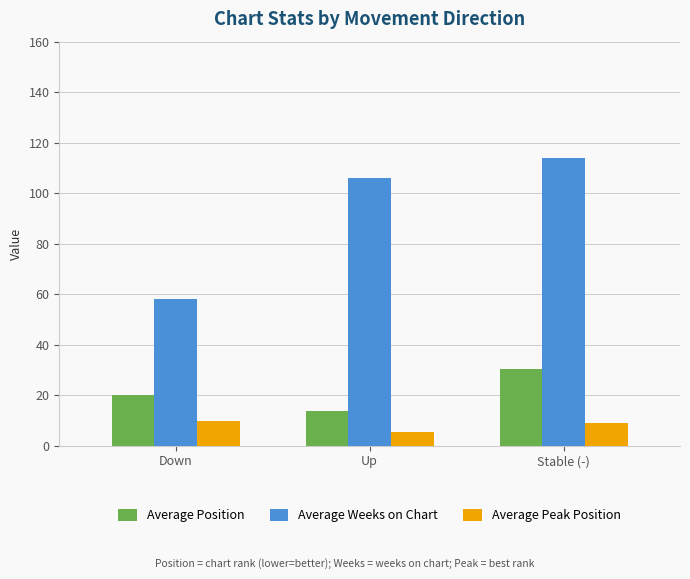

At Up, list the series in order from largest to smallest.

Average Weeks on Chart, Average Position, Average Peak Position